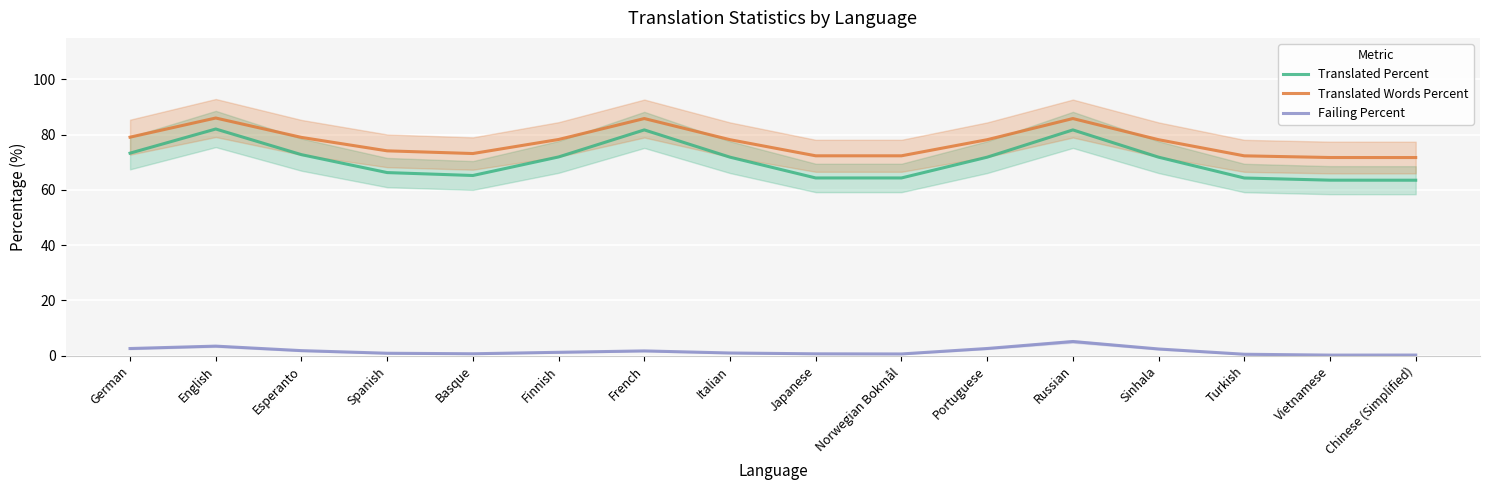

Where is the first local maximum for Translated Percent?

English